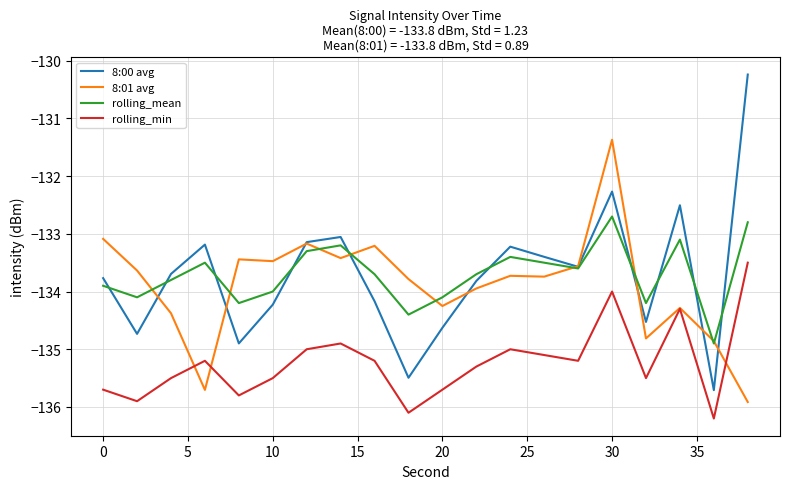

What is the greatest value displayed?

-130.2